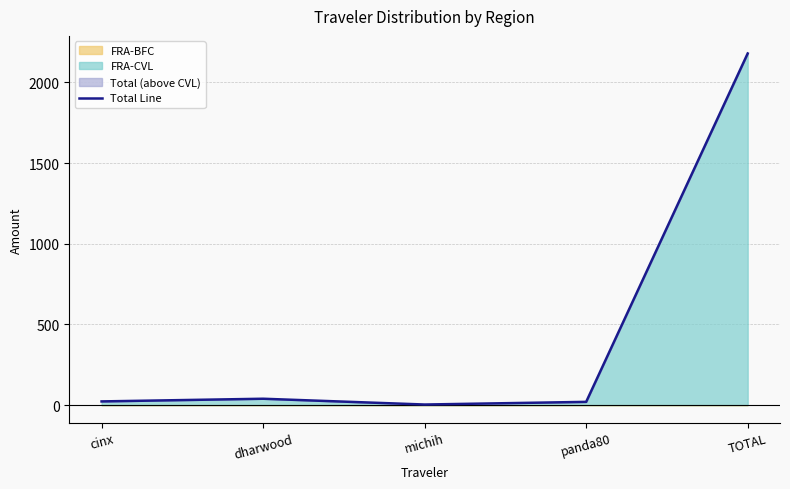

Reading left to right, transcribe all the data shown in this chart.

22.8	39.4	3.5	20.0	2179.3